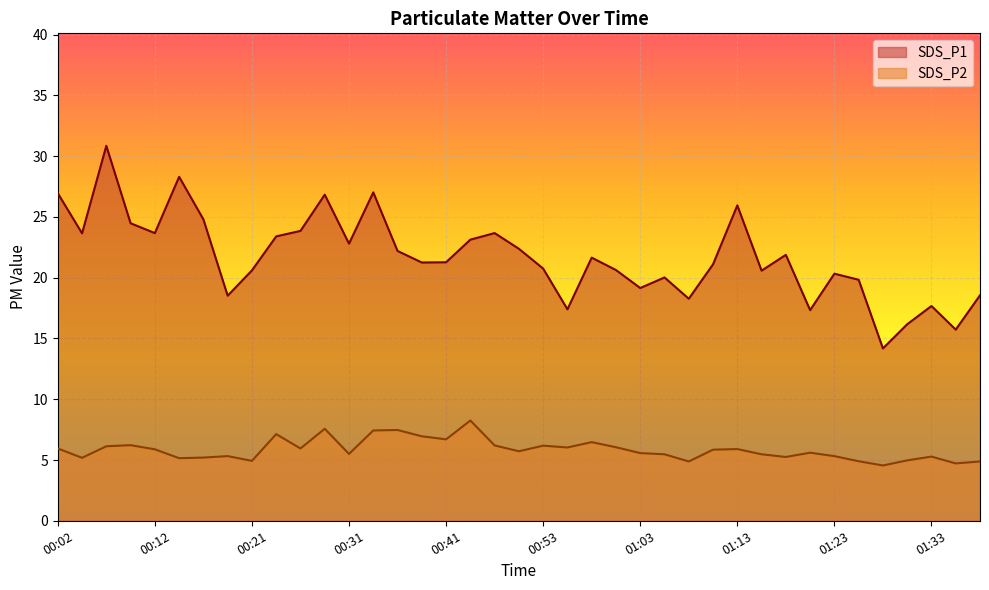

What is the difference between the SDS_P2 values at 00:39 and 01:25?

2.0